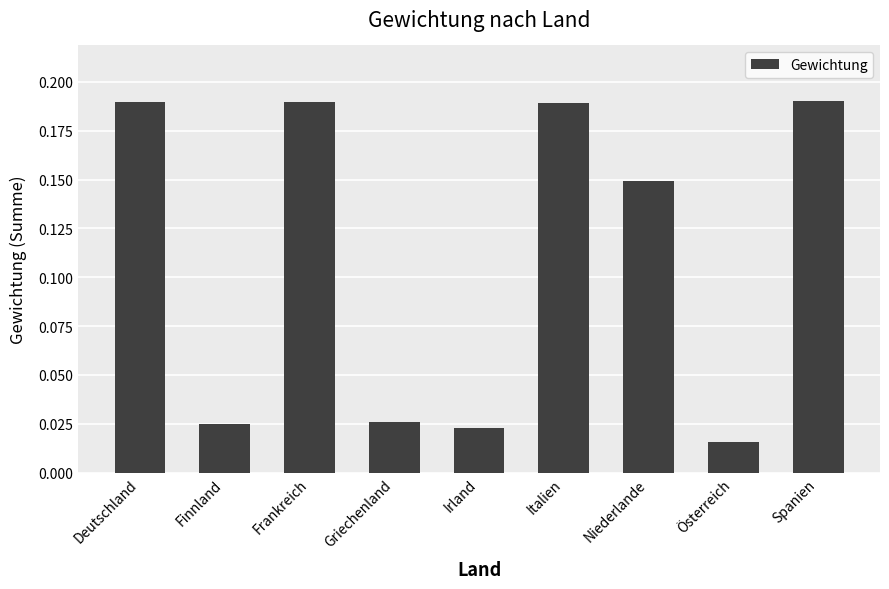

The chart shows a value of 0.1 at Italien. True or false?

False